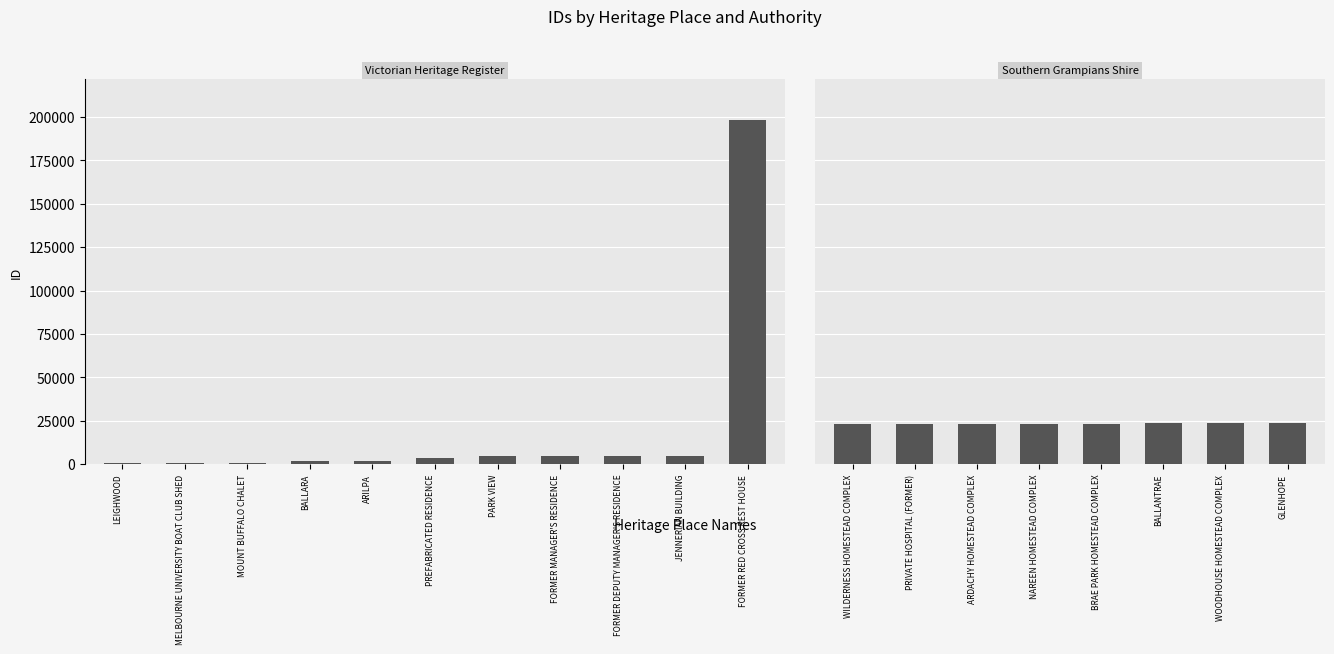

What is the ratio of the value at FORMER DEPUTY MANAGER'S RESIDENCE to the value at BALLANTRAE?

0.2